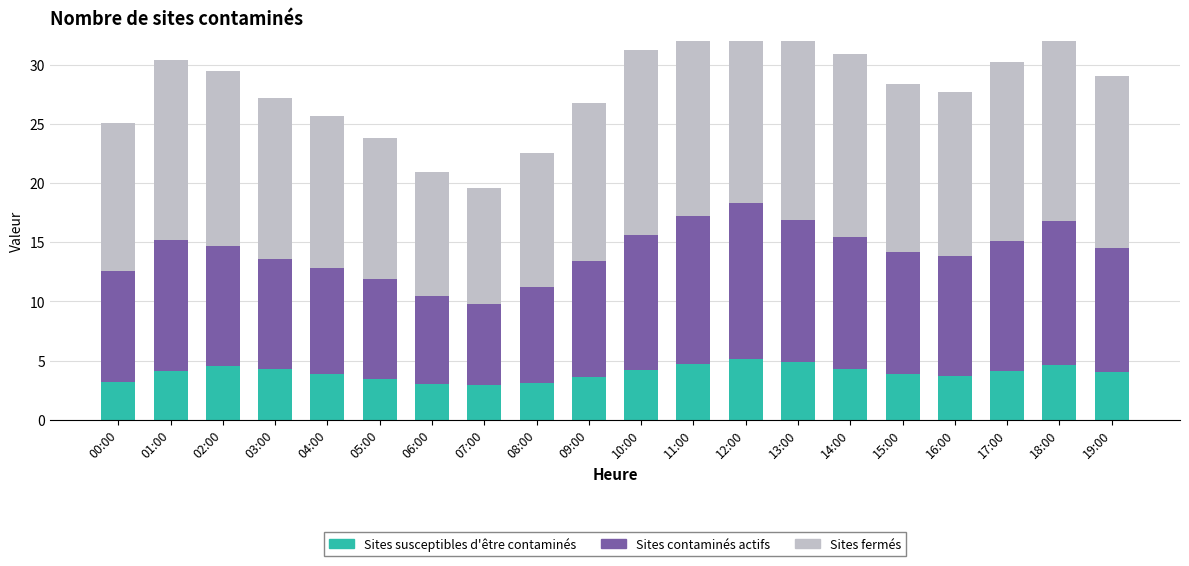

What is the value of the Sites fermés bar at the 6th from the left?

11.9